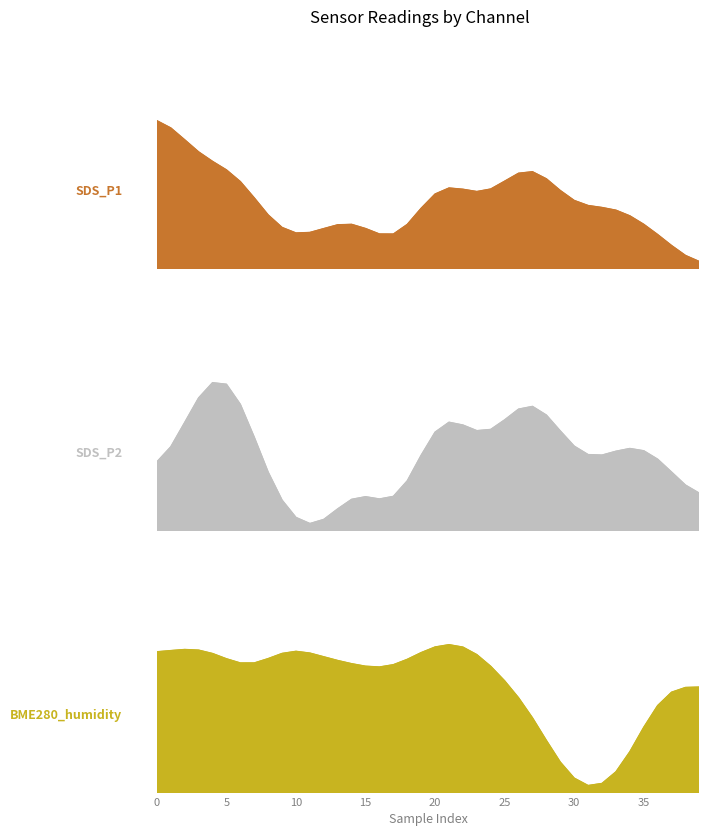

What is the difference between the BME280_humidity values at 14 and 5?

0.2